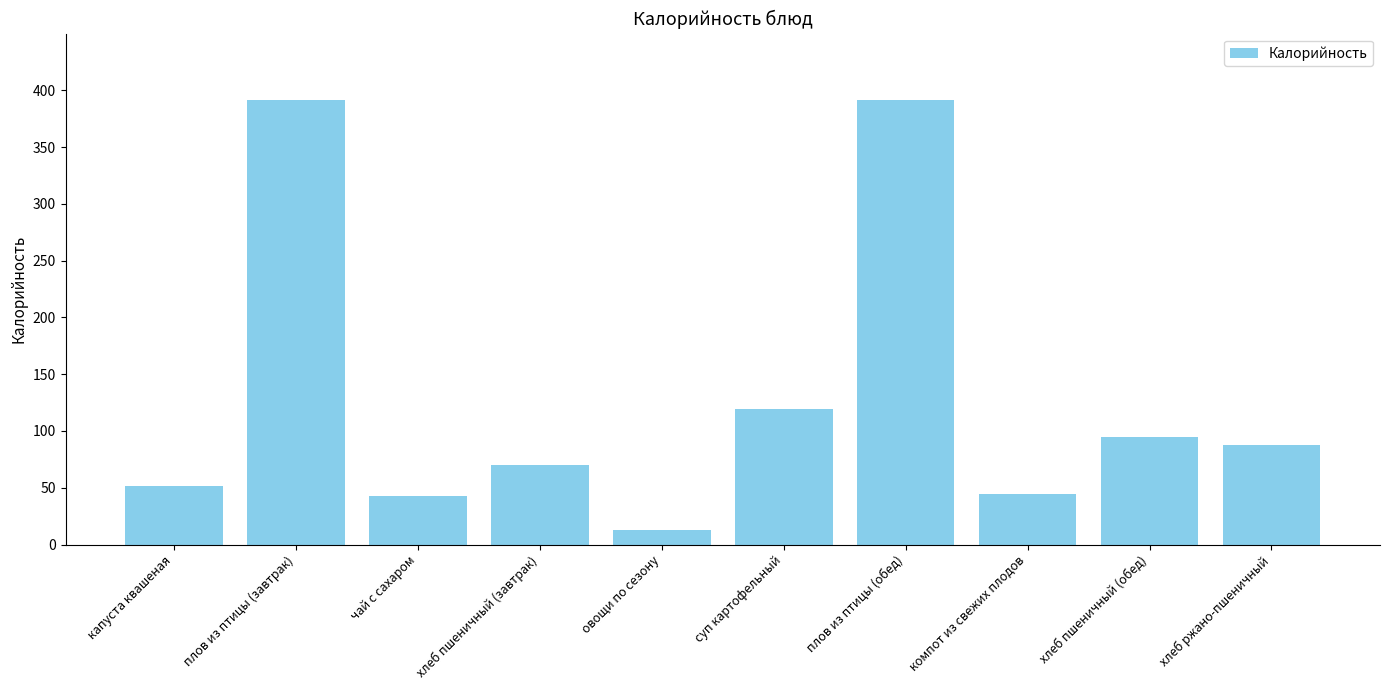

How many values are below 87?

5